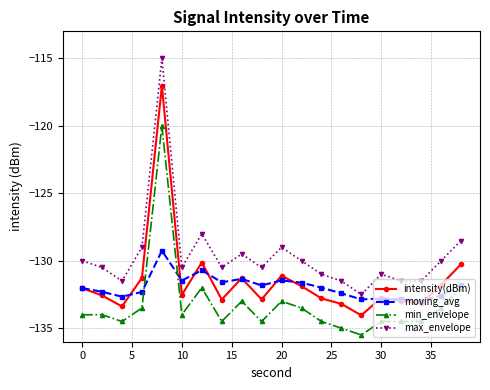

Which series has the widest spread of values?

max_envelope